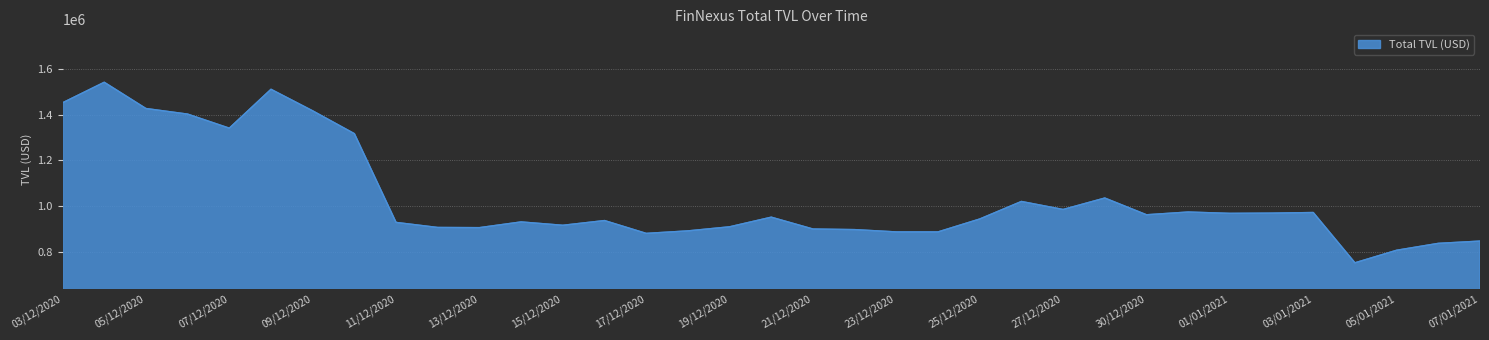

What is the minimum value shown in the chart?

752742.1